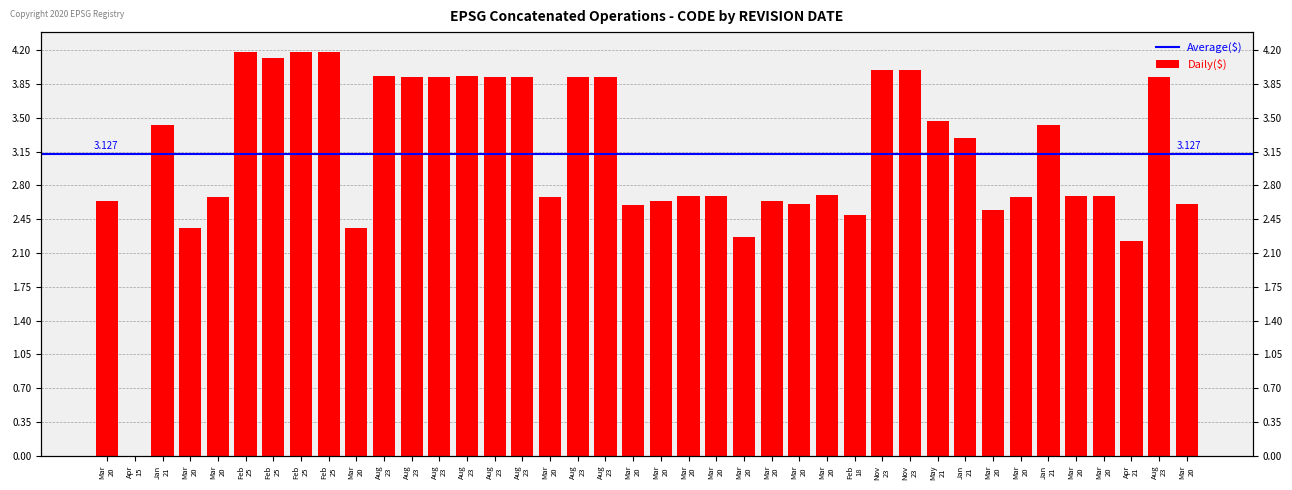

What is the greatest value displayed?

4.2